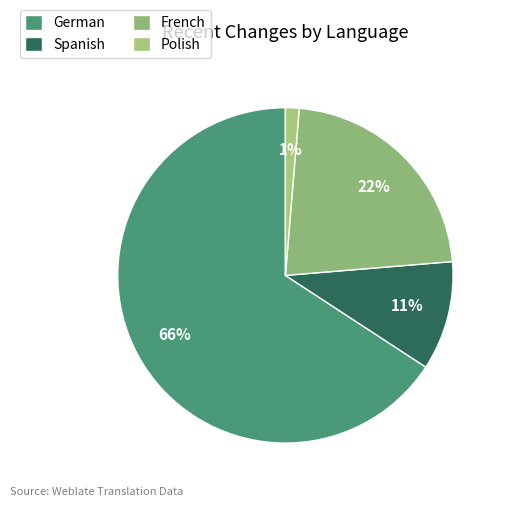

Rank the categories by value from highest to lowest.

German, French, Spanish, Polish